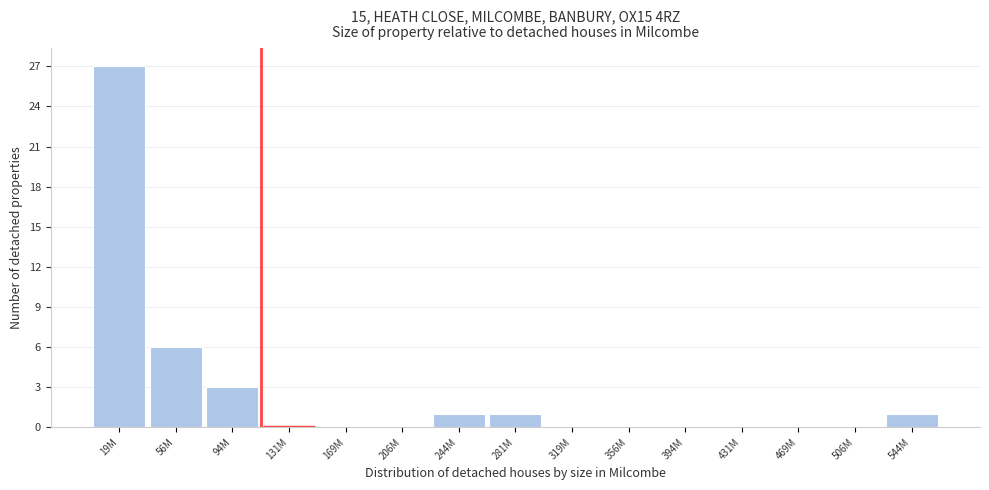

Reading left to right, transcribe all the data shown in this chart.

19M=27	56M=6	94M=3	131M=0	169M=0	206M=0	244M=1	281M=1	319M=0	356M=0	394M=0	431M=0	469M=0	506M=0	544M=1